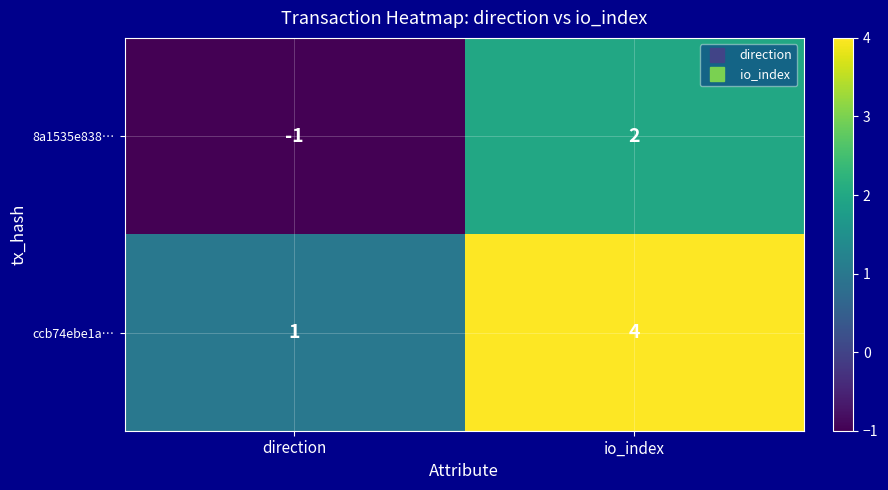

Rank the series at direction from highest to lowest value.

ccb74ebe1a…, 8a1535e838…